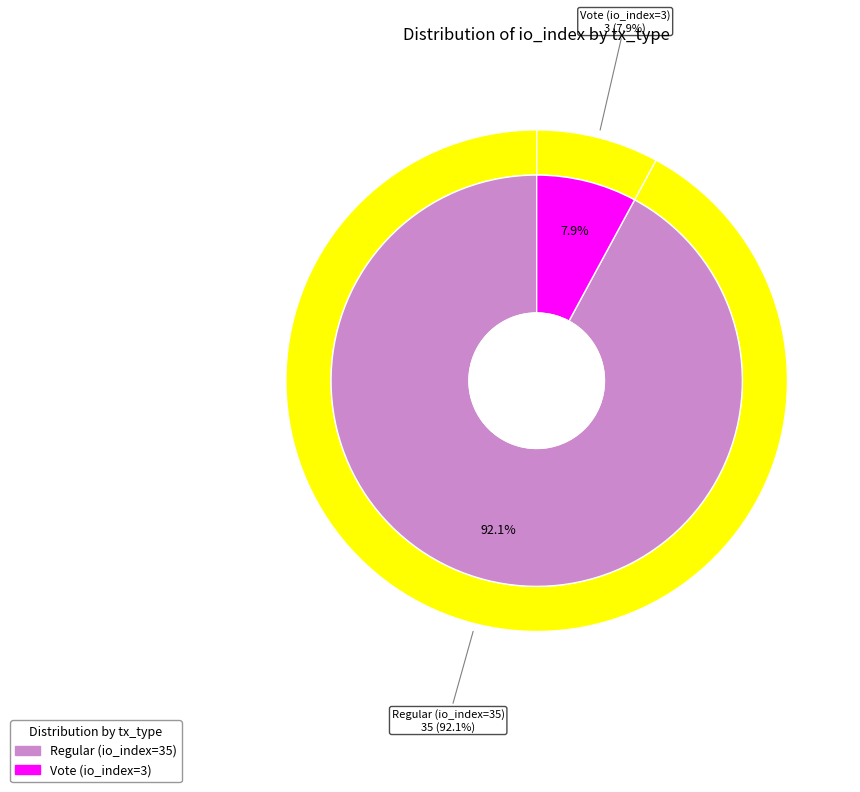

To the nearest percent, what percentage of the pie is Vote (io_index=3)?

8%